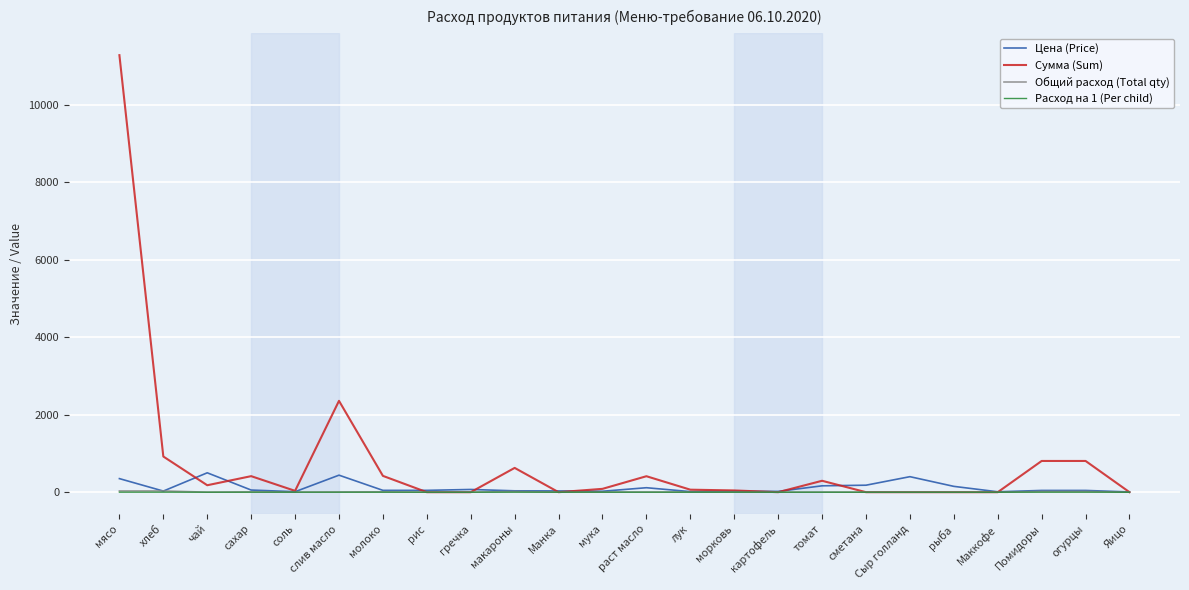

What is the greatest value displayed?

11277.0